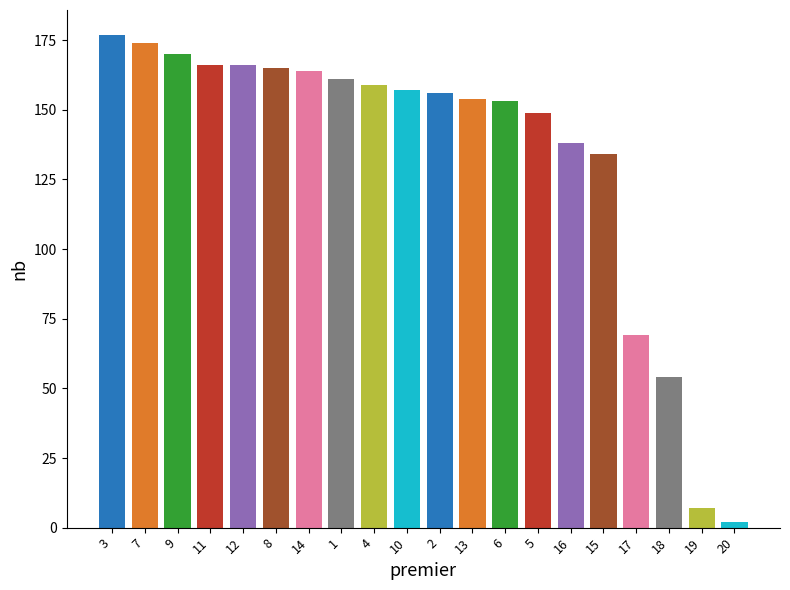

What is the sum of the values at 20 and 9?

172